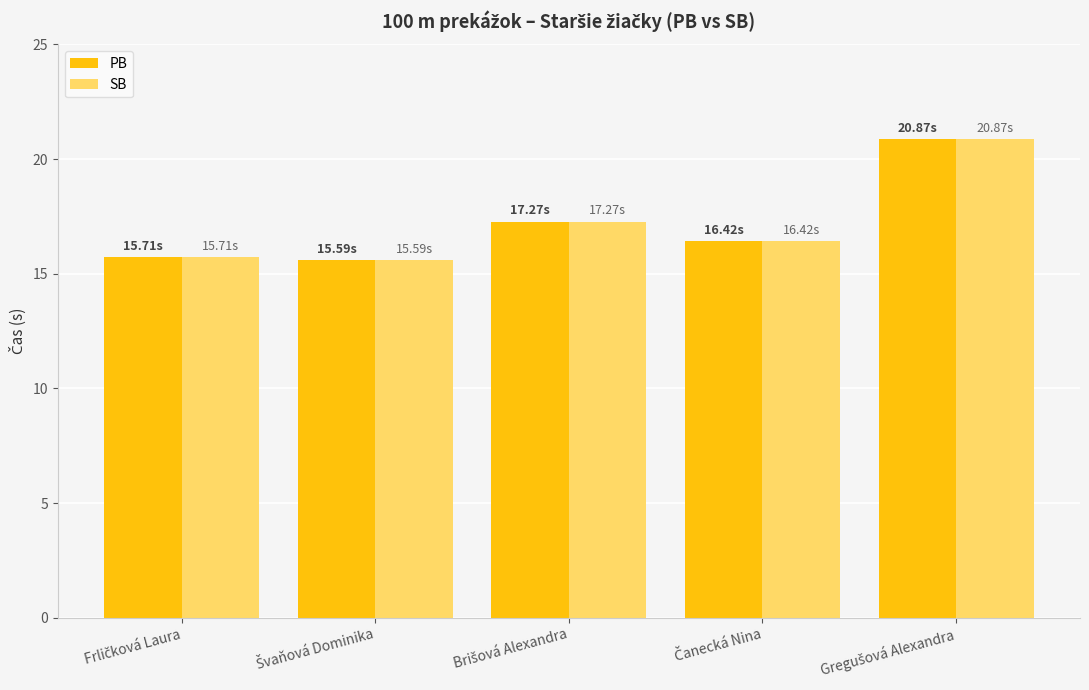

What is the difference between the second highest and minimum values in the PB series?

1.7